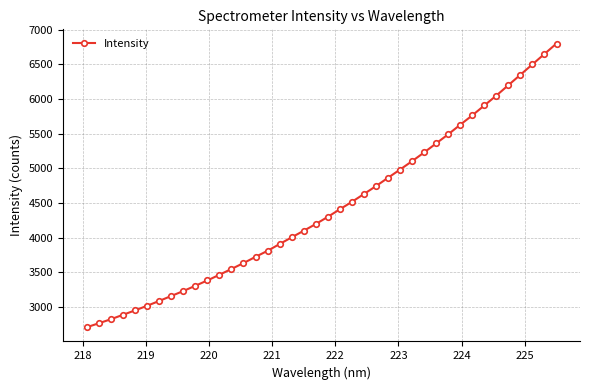

What is the sum of all values?

177213.0